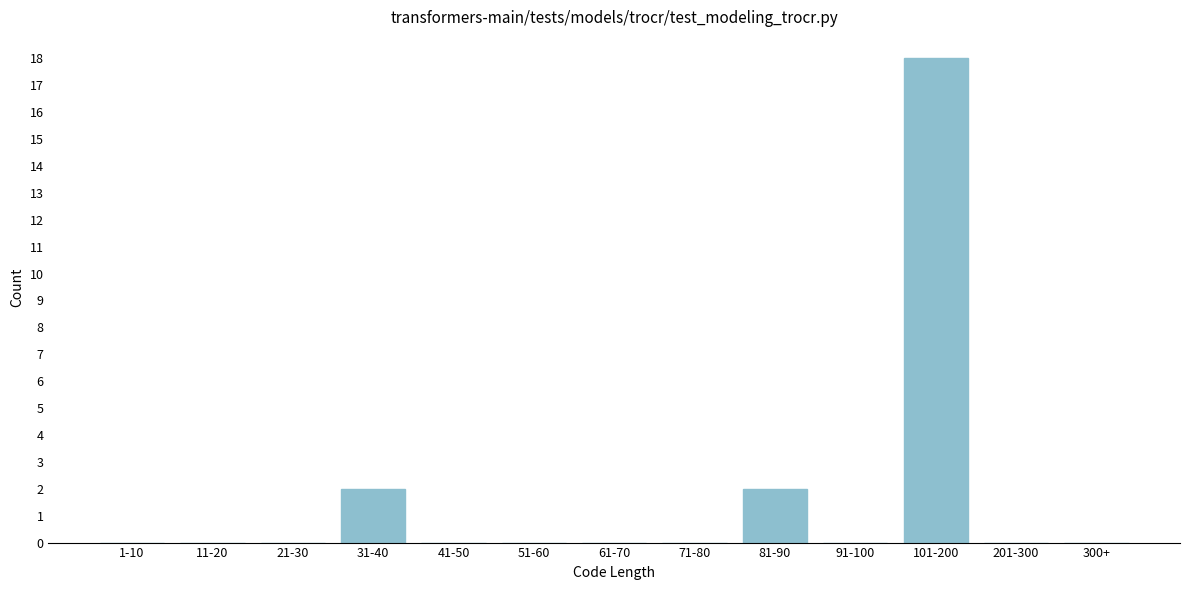

Reading right to left, list all the values displayed in this chart.

300+=0	201-300=0	101-200=18	91-100=0	81-90=2	71-80=0	61-70=0	51-60=0	41-50=0	31-40=2	21-30=0	11-20=0	1-10=0